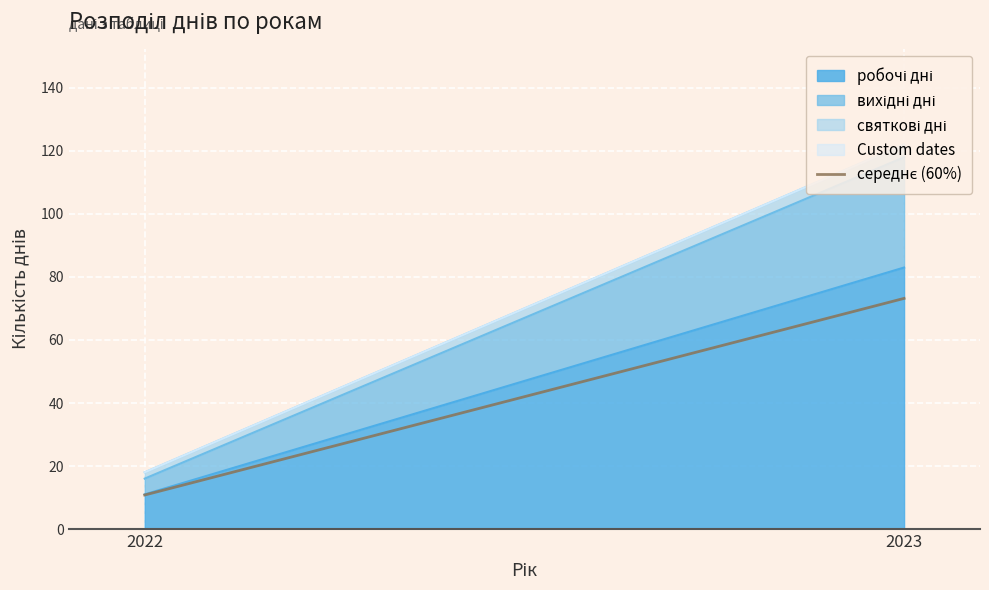

List the labels in order of value, smallest first.

2022, 2023